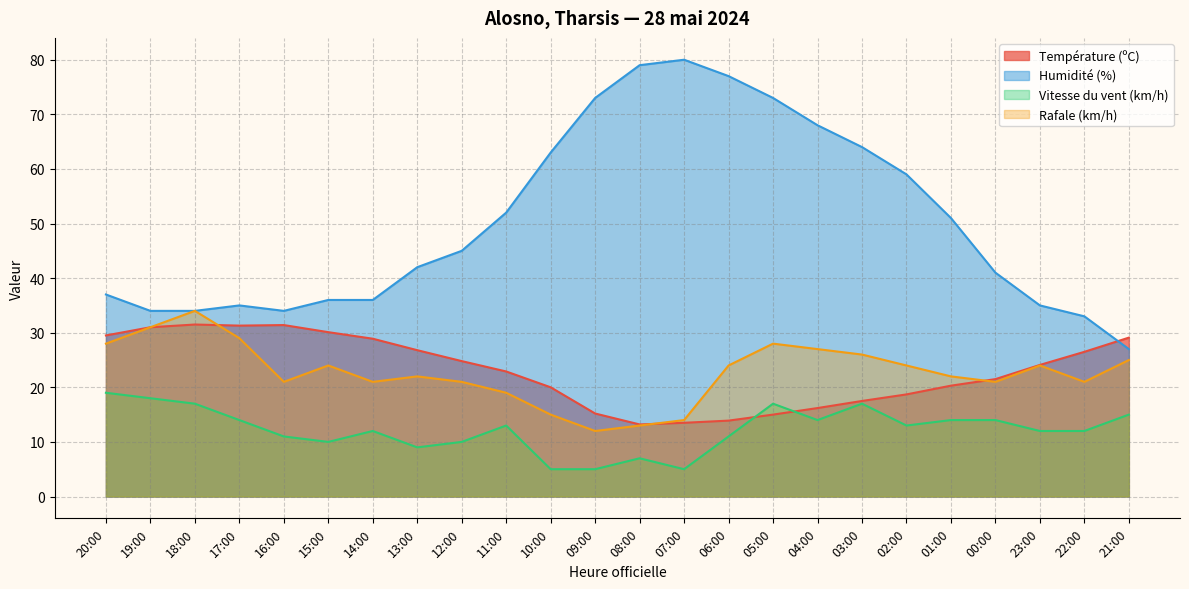

What is the label of the 20th point from the left?

01:00